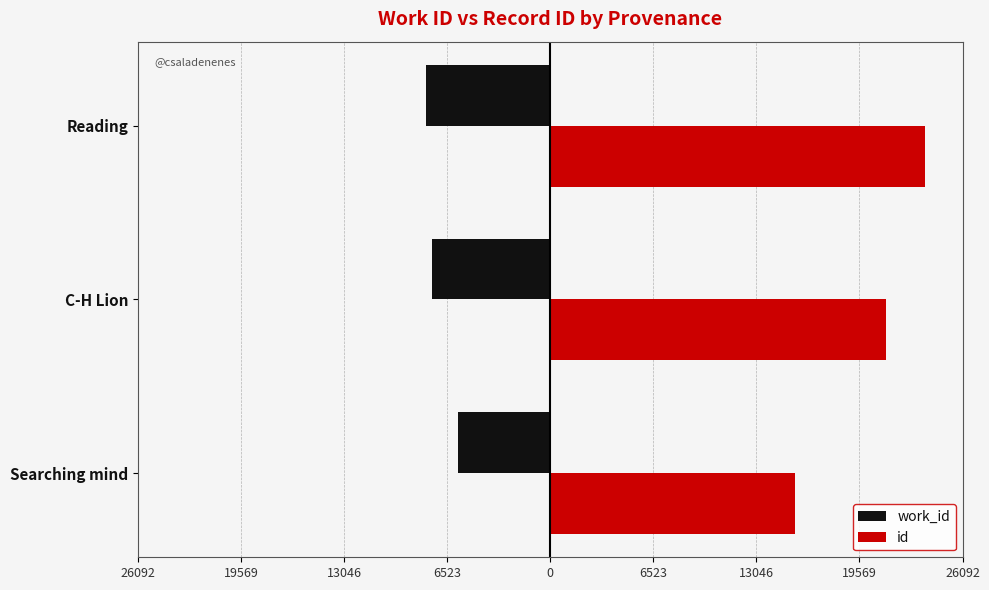

What are all the series names shown in the legend?

work_id, id